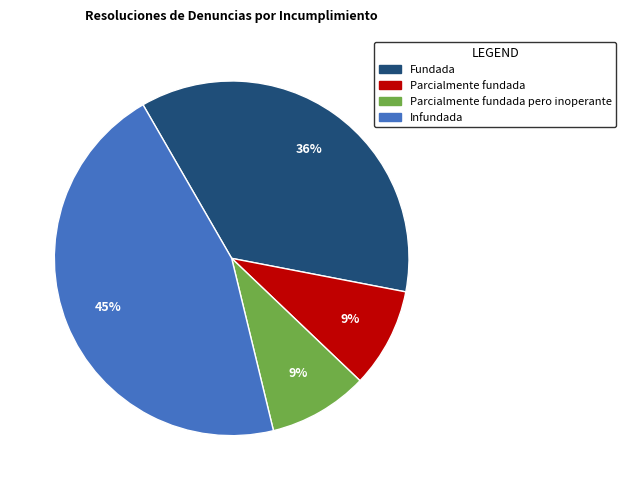

To the nearest percent, what is the difference between the largest and smallest slice percentages?

36%